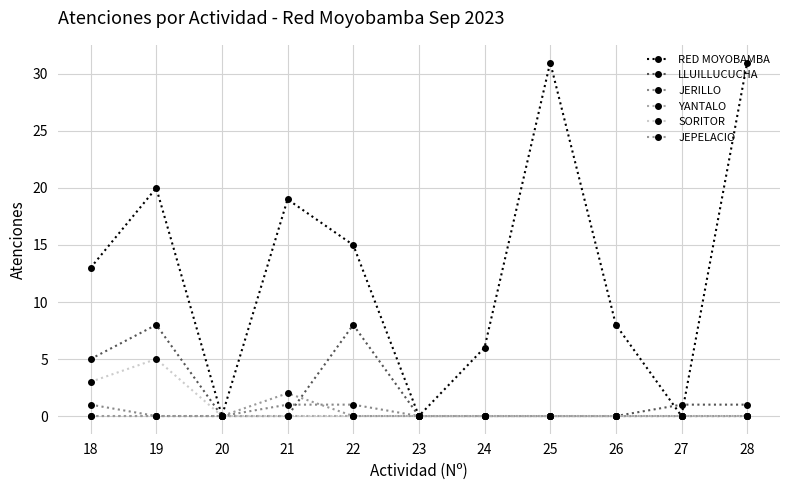

Is this an area chart (filled region under the line)?

No